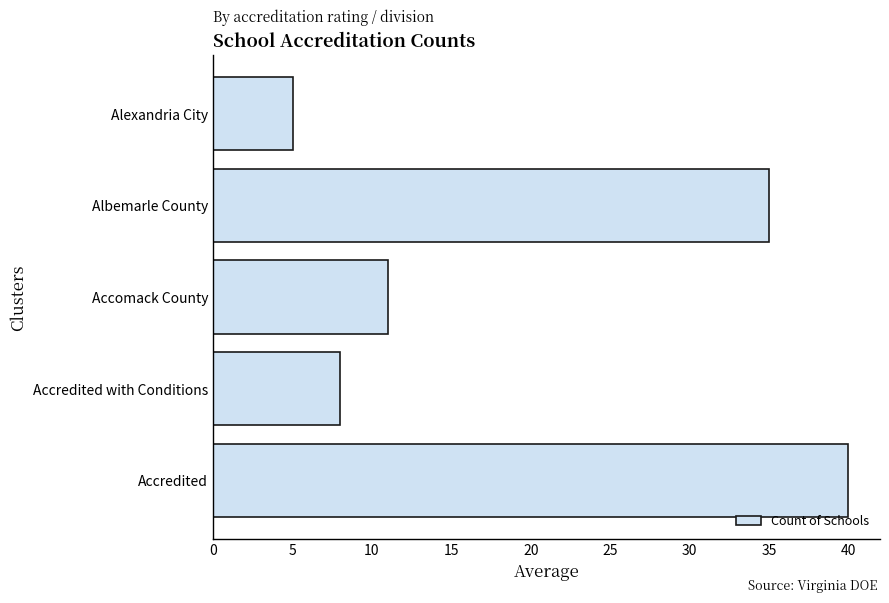

How many data points are less than 11?

2